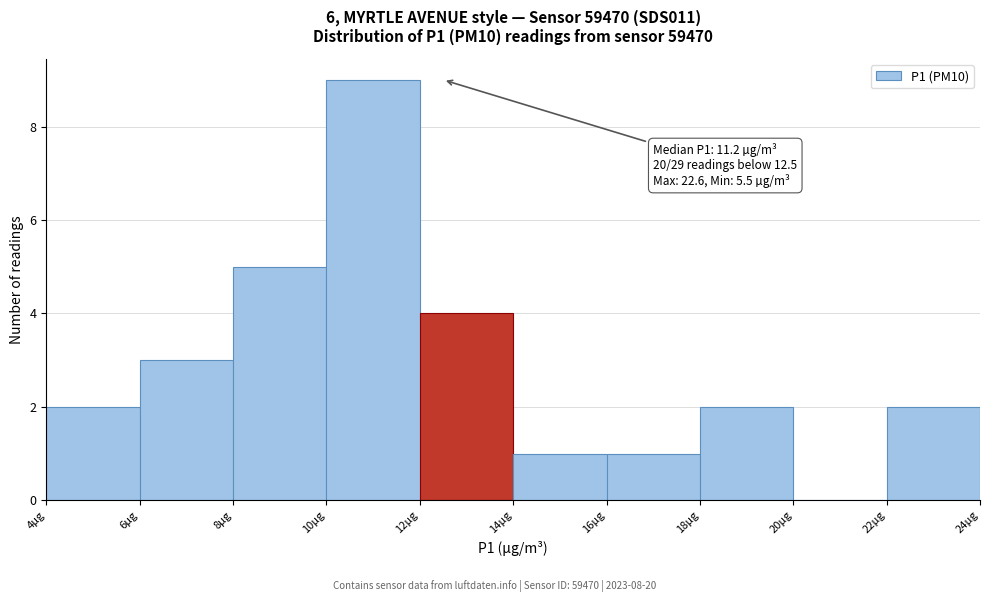

Which range on the x-axis has the tallest bar?

10 to 12